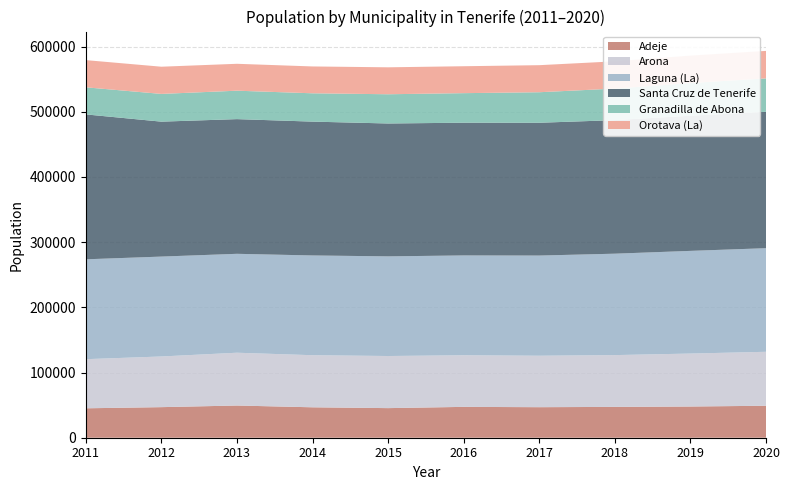

Reading left to right, list all the values displayed in this chart.

Adeje: 2011=45134	2012=46894	2013=49387	2014=46667	2015=45405	2016=47316	2017=46833	2018=47280	2019=47869	2020=49030
Arona: 2011=75339	2012=77718	2013=80987	2014=79890	2015=79928	2016=79172	2017=78930	2018=79448	2019=81216	2020=82777
Laguna (La): 2011=153187	2012=153224	2013=151718	2014=153009	2015=152843	2016=153111	2017=153655	2018=155549	2019=157503	2020=158911
Santa Cruz de Tenerife: 2011=222271	2012=206965	2013=206593	2014=205279	2015=203811	2016=203585	2017=203692	2018=204856	2019=207312	2020=209194
Granadilla de Abona: 2011=41555	2012=42545	2013=43608	2014=43455	2015=44846	2016=45332	2017=46816	2018=48374	2019=50146	2020=51233
Orotava (La): 2011=41706	2012=41726	2013=41255	2014=41179	2015=41317	2016=41294	2017=41500	2018=41833	2019=42029	2020=42187